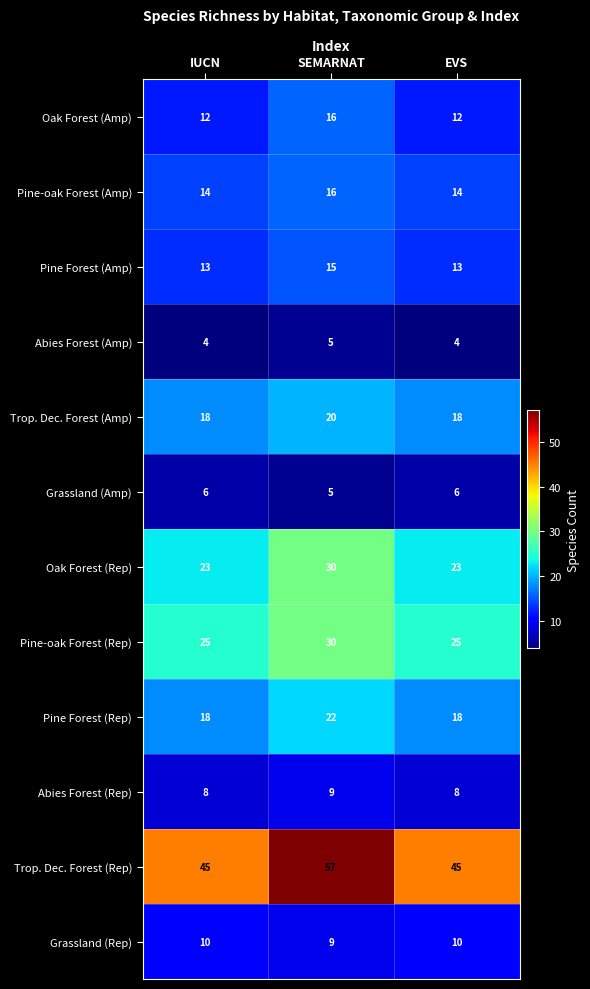

Which series changed the most between SEMARNAT and EVS?

Trop. Dec. Forest (Rep)